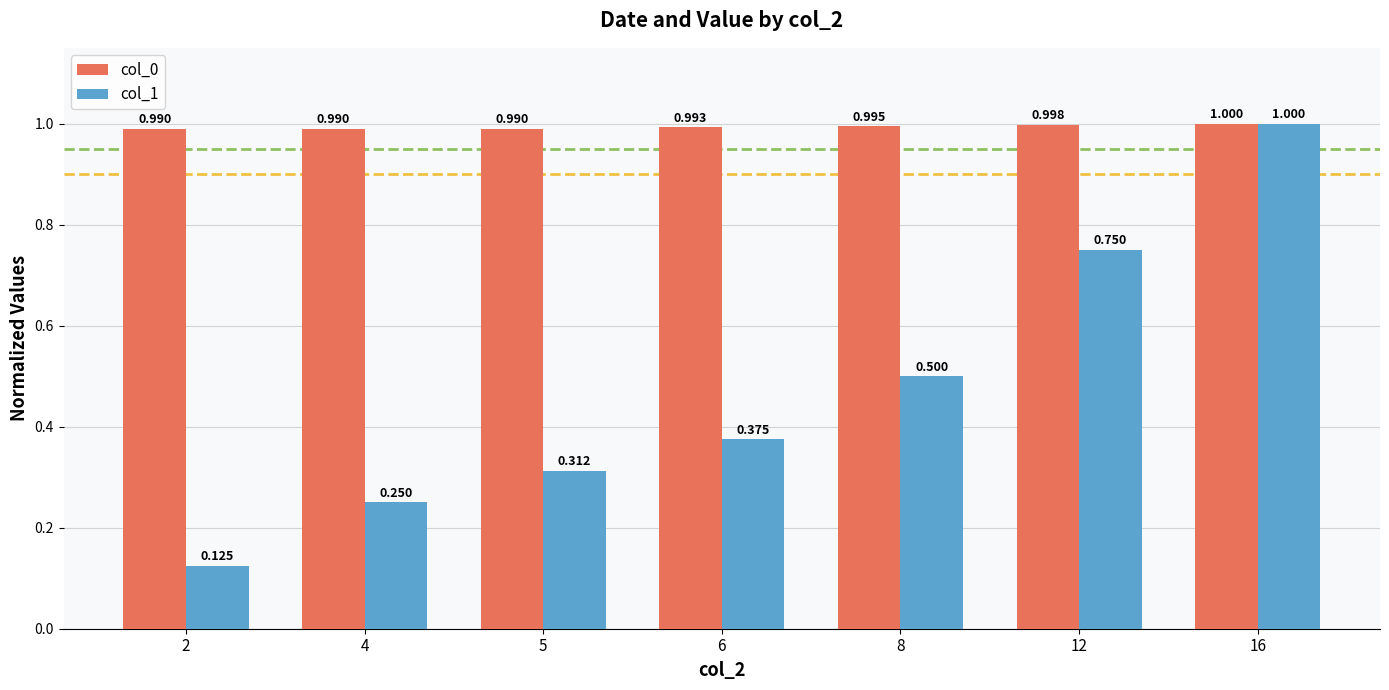

What are all the series names shown in the legend?

col_0, col_1